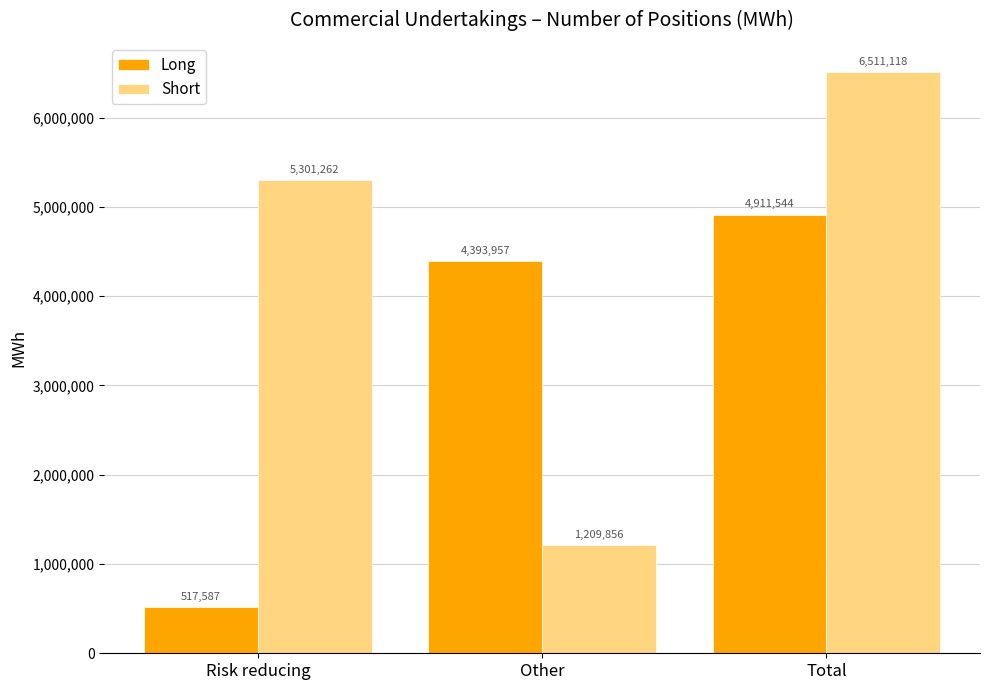

List the series in order of their overall mean, lowest first.

Long, Short